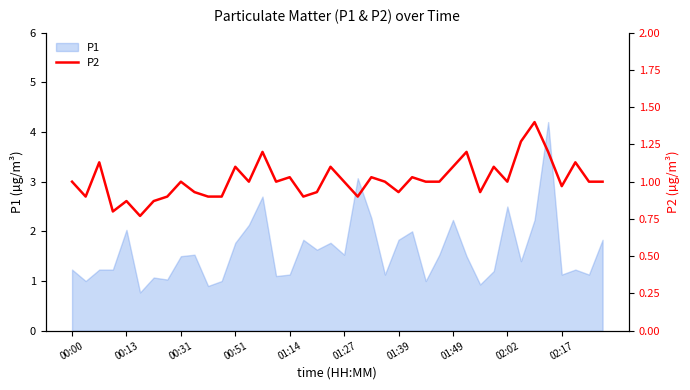

True or false: P1 has a value of 2.4 at 00:51.

False